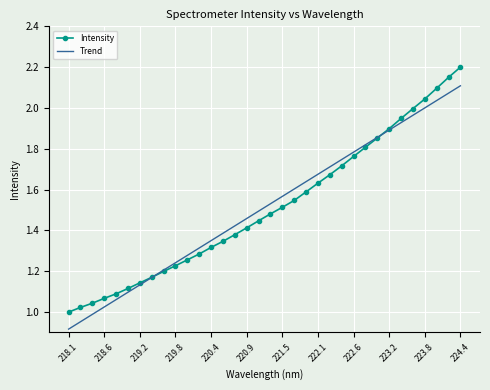

Which series has the widest spread of values?

Intensity